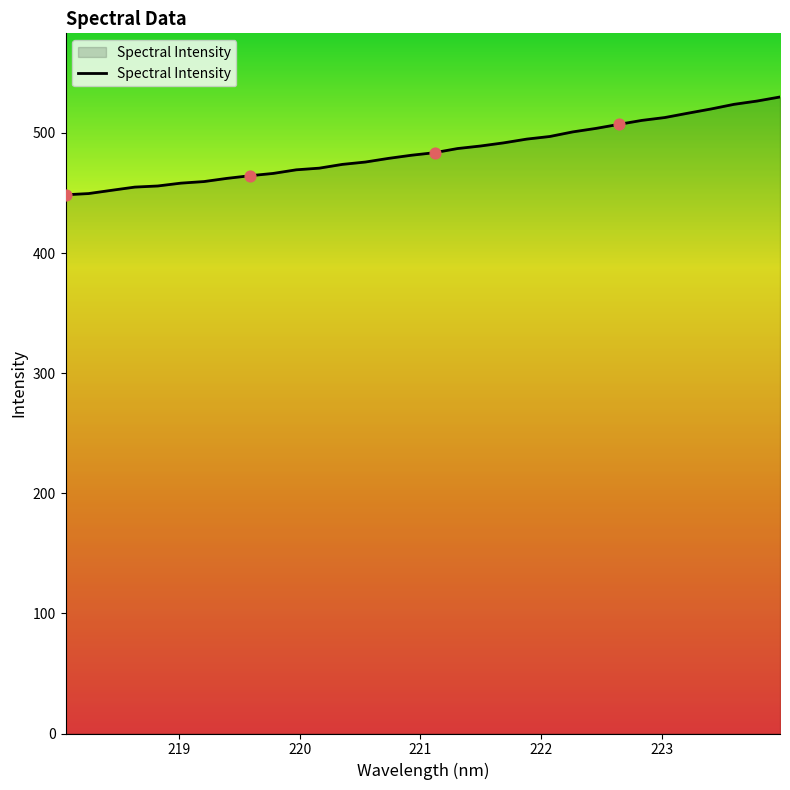

What is the maximum value shown in the chart?

529.9